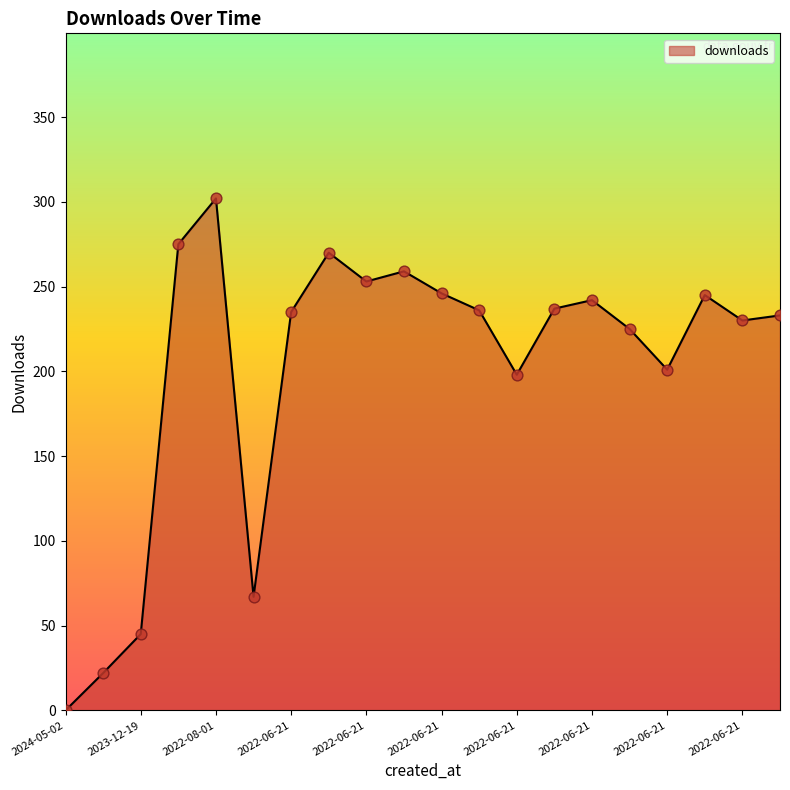

What is the difference between the maximum and minimum values?

302